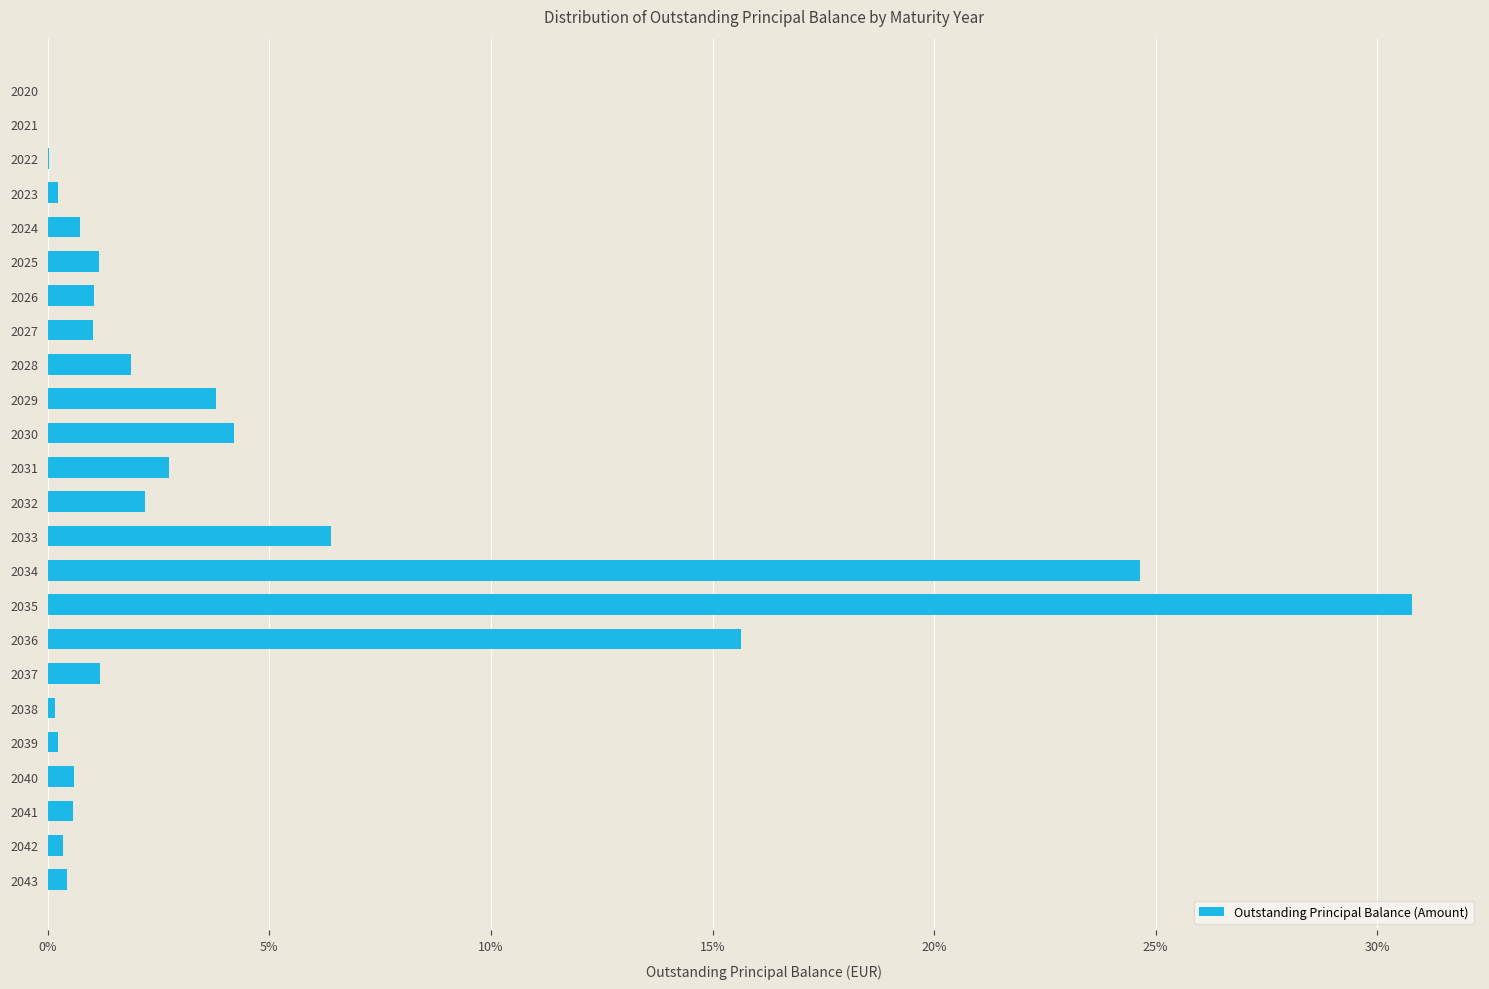

The value at 2031 is 2.7. True or false?

True